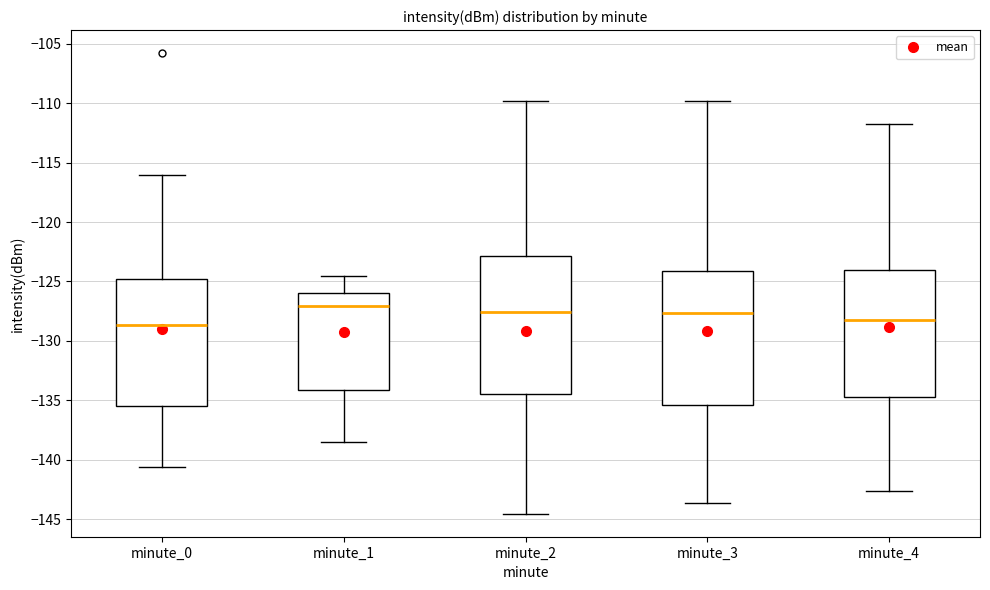

Reading left to right, transcribe this box plot: for each box, give where its median line is, the range the box spans, and where its two whiskers end, as read against the y-axis. The values are not printed on the chart, so give them approximately, as read against the axis.

minute_0: median -128.5, box -135.5 to -125.0, whiskers -140.5 to -116.0
minute_1: median -127.0, box -134.0 to -126.0, whiskers -138.5 to -124.5
minute_2: median -127.5, box -134.5 to -123.0, whiskers -144.5 to -110.0
minute_3: median -127.5, box -135.5 to -124.0, whiskers -143.5 to -110.0
minute_4: median -128.5, box -134.5 to -124.0, whiskers -142.5 to -112.0